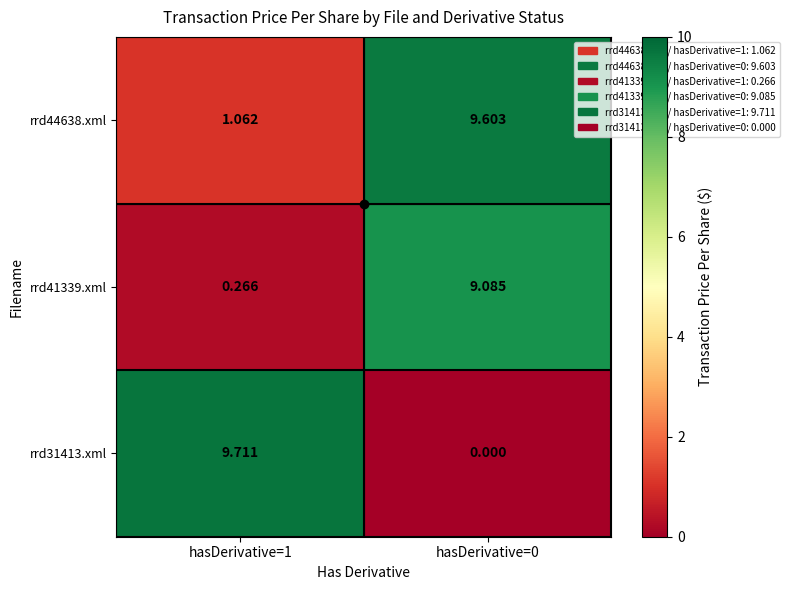

How many data points in rrd41339.xml are above 9?

1